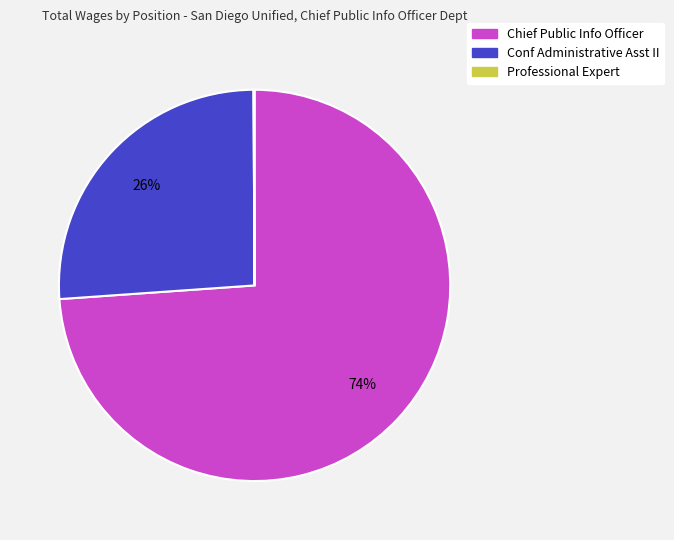

To the nearest percent, what is the difference between the Chief Public Info Officer and Conf Administrative Asst II slice percentages?

48%